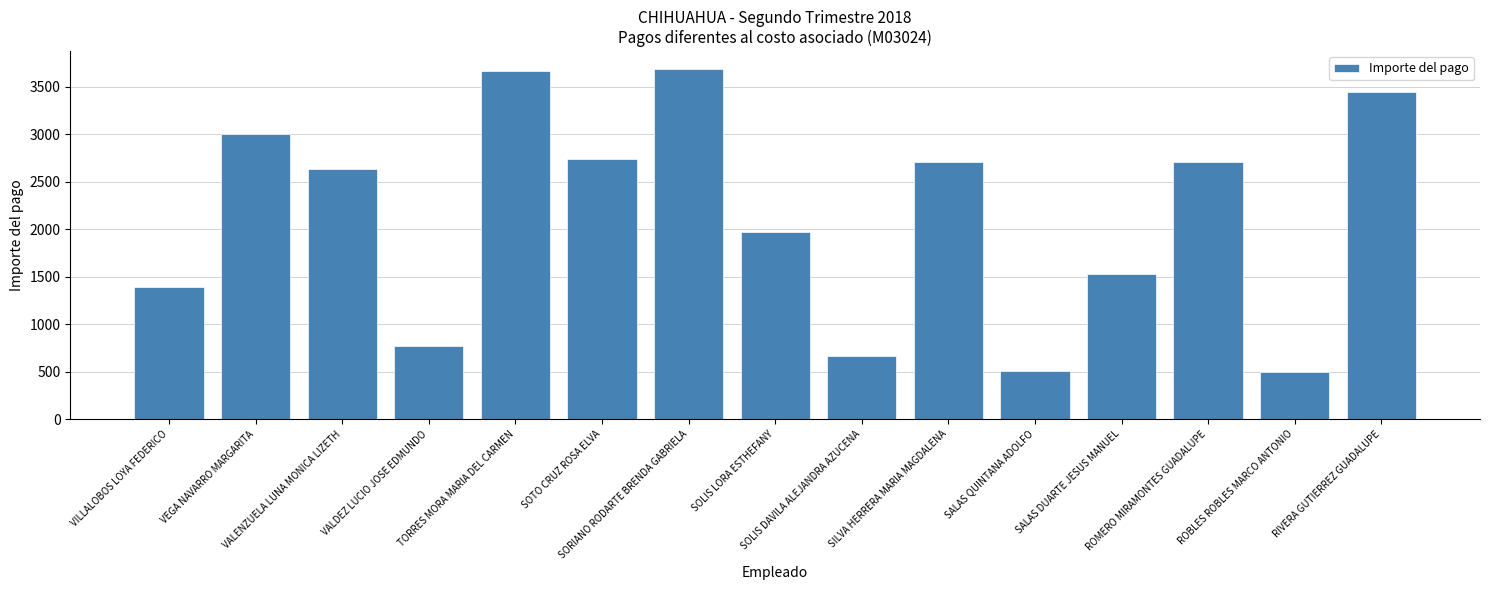

True or false: the data shows 3597.5 at SOTO CRUZ ROSA ELVA.

False